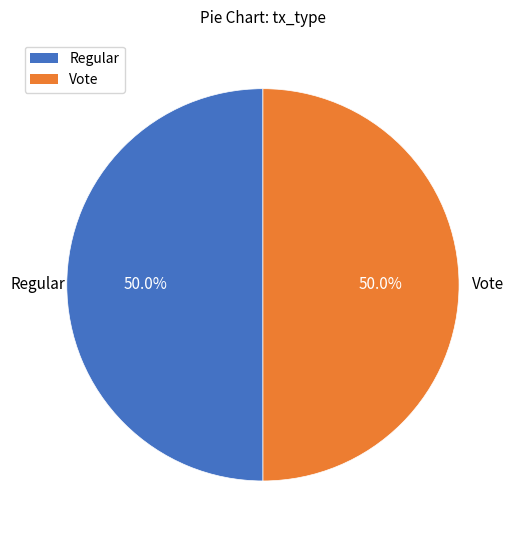

What is the ratio of the value at Regular to the value at Vote?

1.0